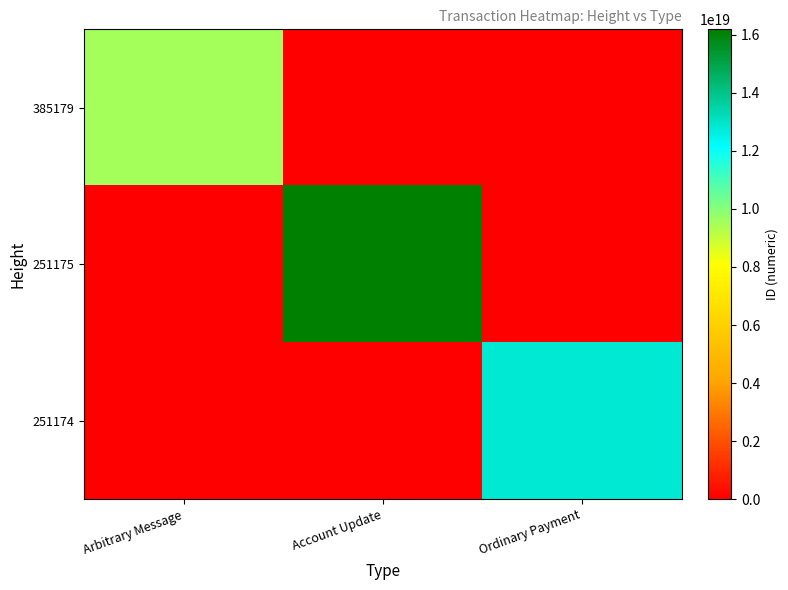

Which series changed the most between Arbitrary Message and Ordinary Payment?

251174